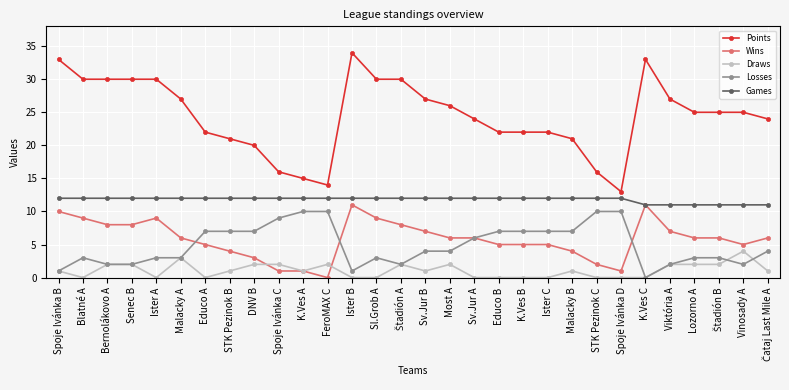

What is the difference between the maximum and minimum values in the Draws series?

4